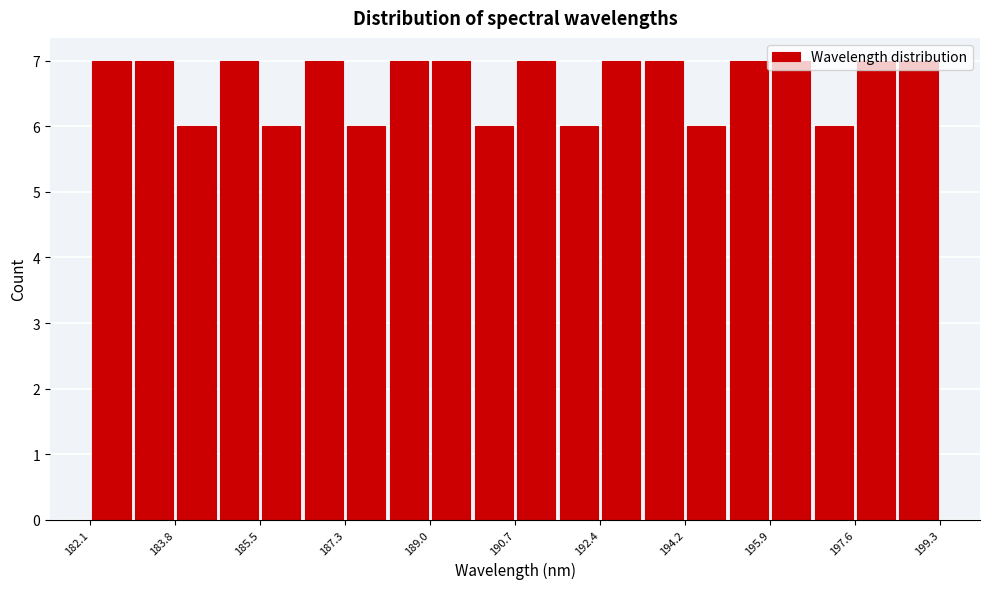

Reading left to right, list every bar in this chart as the range it spans on the x-axis followed by its height. Neither the bar edges nor the heights are printed on the chart, so give them approximately, as read against the axes.

182.2 to 183.0: 7
183.0 to 183.8: 7
183.8 to 184.6: 6
184.6 to 185.6: 7
185.6 to 186.4: 6
186.4 to 187.2: 7
187.2 to 188.2: 6
188.2 to 189.0: 7
189.0 to 189.8: 7
189.8 to 190.8: 6
190.8 to 191.6: 7
191.6 to 192.4: 6
192.4 to 193.2: 7
193.2 to 194.2: 7
194.2 to 195.0: 6
195.0 to 195.8: 7
195.8 to 196.8: 7
196.8 to 197.6: 6
197.6 to 198.4: 7
198.4 to 199.4: 7